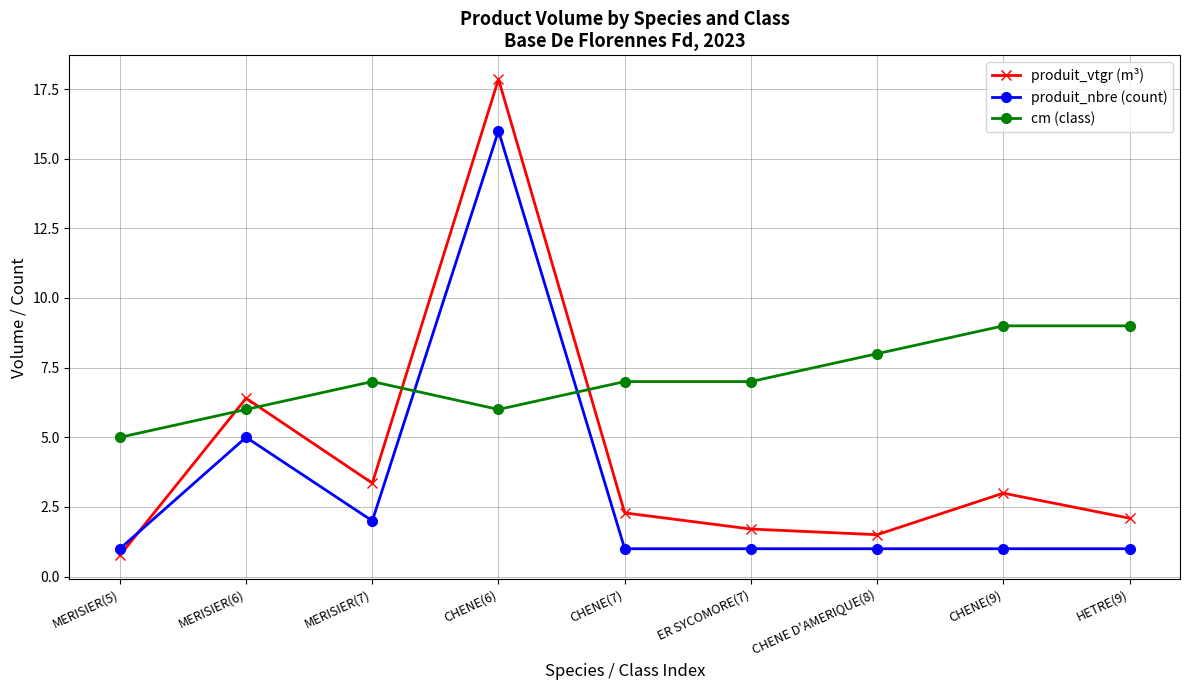

True or false: produit_vtgr (m³) has a value of 3.4 at MERISIER(7).

True